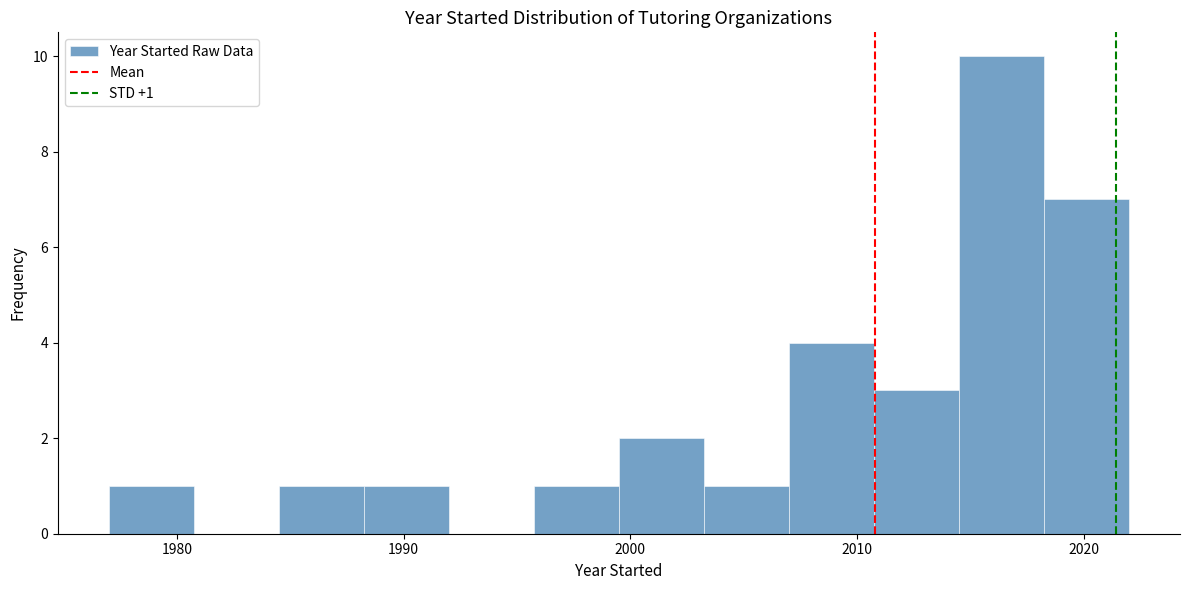

Around what value on the x-axis is the tallest bar? Give the approximate position of its centre, as read against the axis.

2016